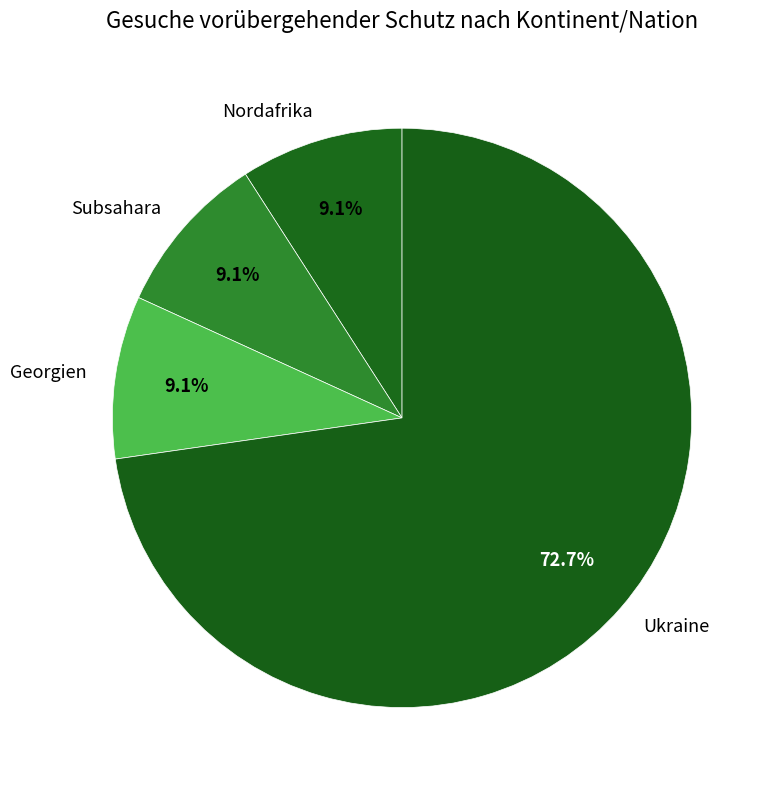

Which slice is the largest?

Ukraine